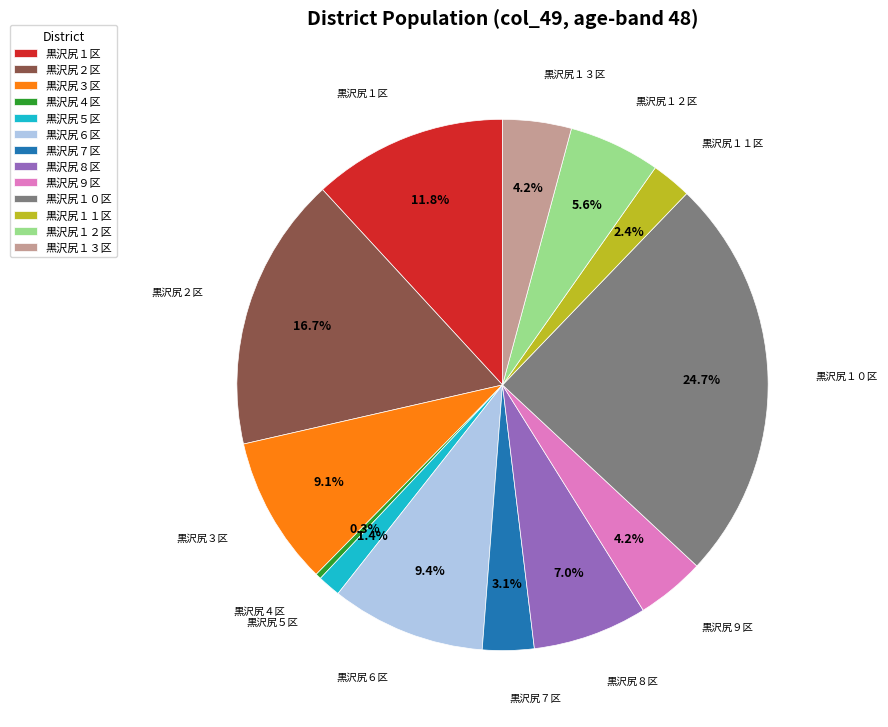

The 黒沢尻３区 slice represents 19% of the pie. True or false?

False